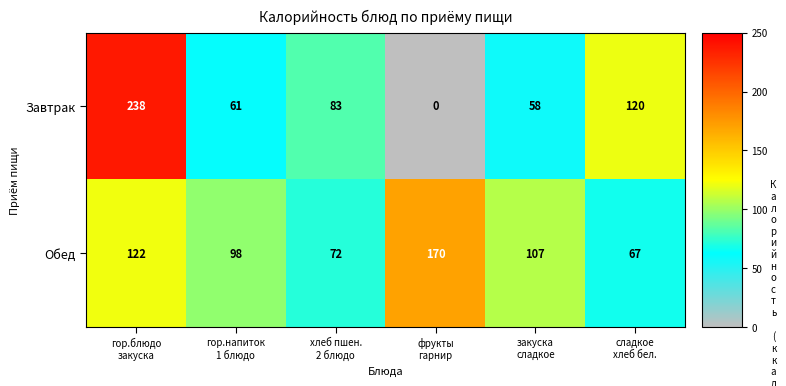

List the series in order of their overall mean, lowest first.

Завтрак, Обед